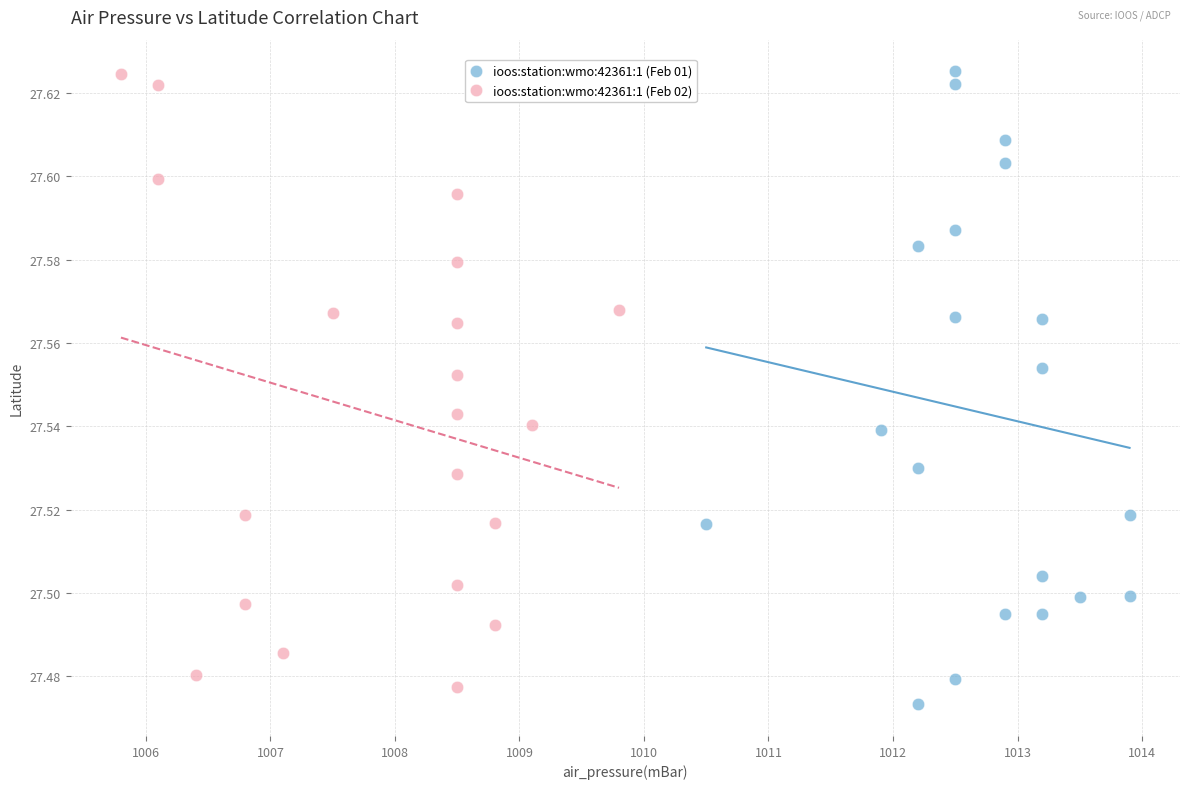

What are all the series names shown in the legend?

ioos:station:wmo:42361:1 (Feb 01), ioos:station:wmo:42361:1 (Feb 02)